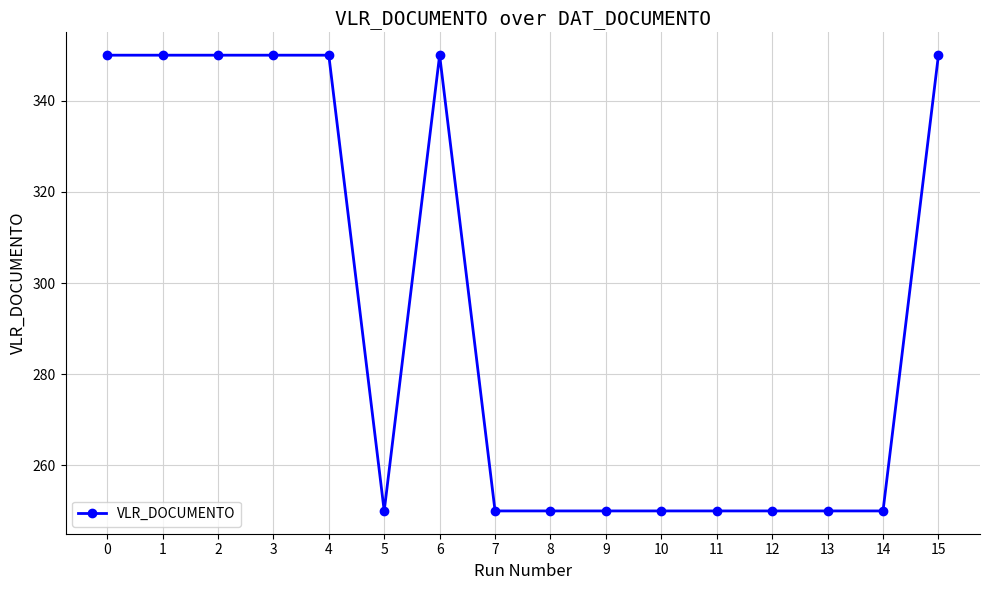

What is the sum of the values at 3 and 2?

700